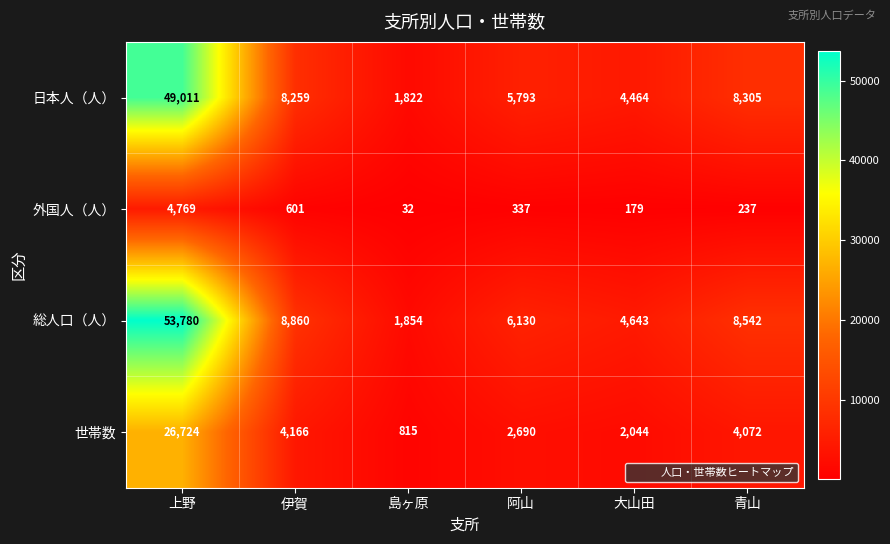

What is the total value across all series at 伊賀?

21886